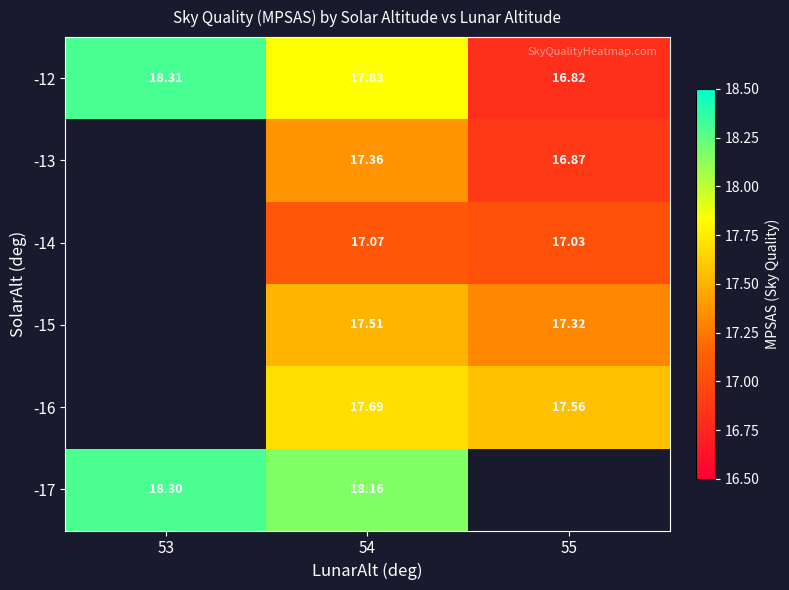

How many values in the -12 series exceed 17?

2